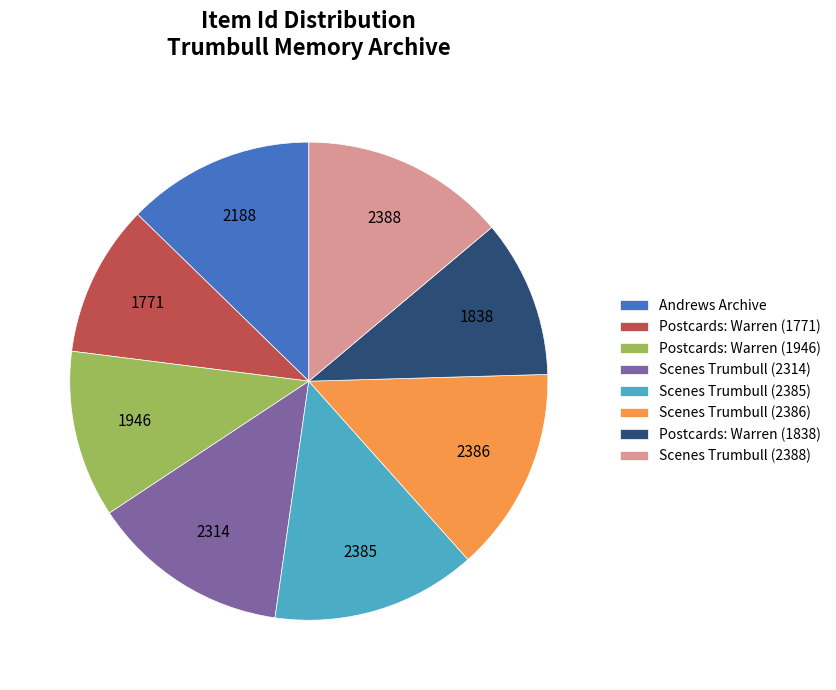

What is the ratio of the value at Postcards: Warren (1838) to the value at Postcards: Warren (1771)?

1.0